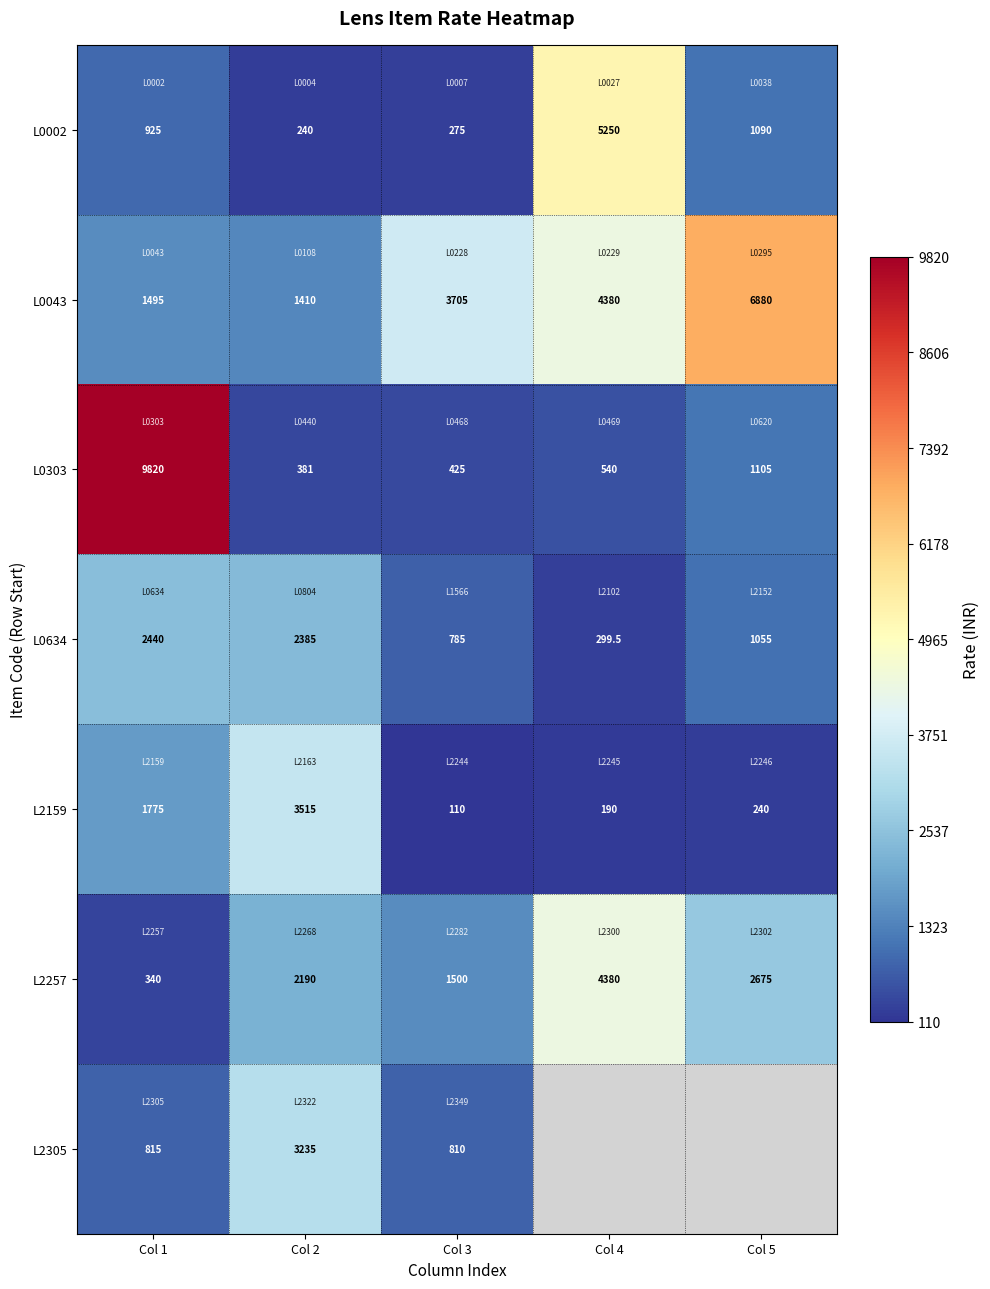

The value of L0043 at Col 4 is 4380.0. True or false?

True